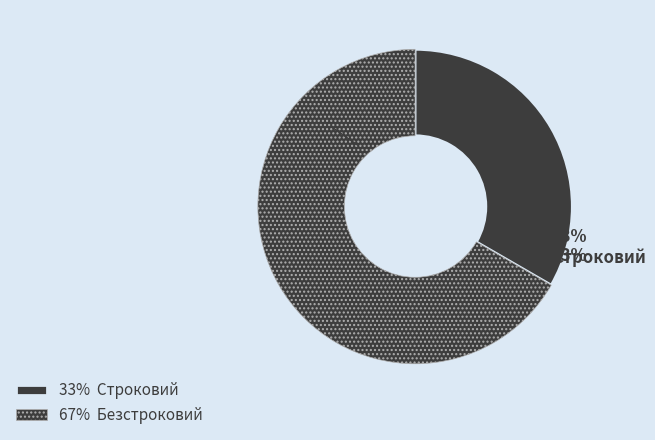

Rank the categories by value from highest to lowest.

Безстроковий, Строковий